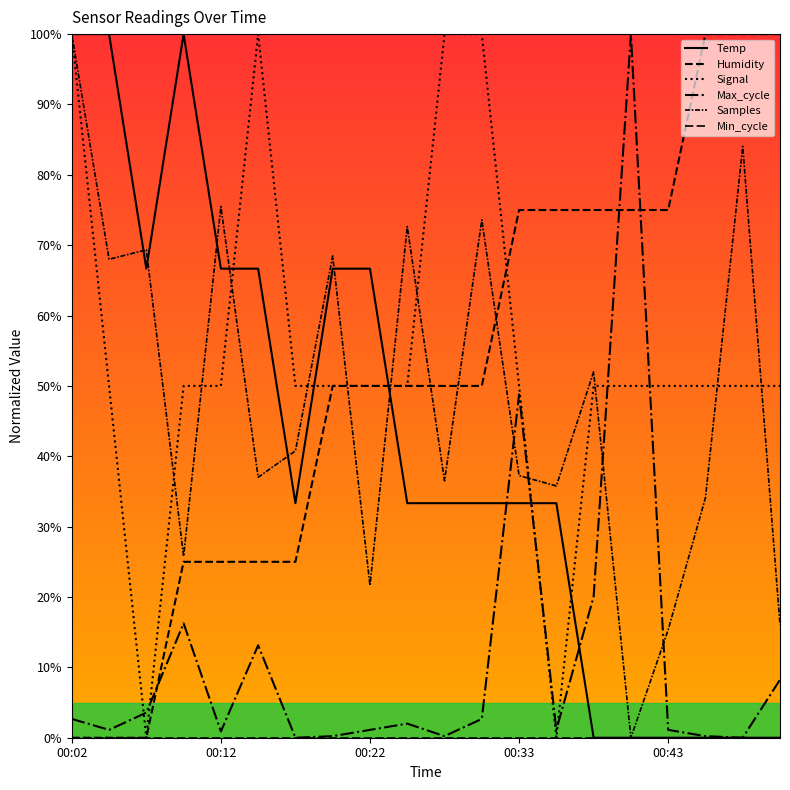

Is this an area chart (filled region under the line)?

No